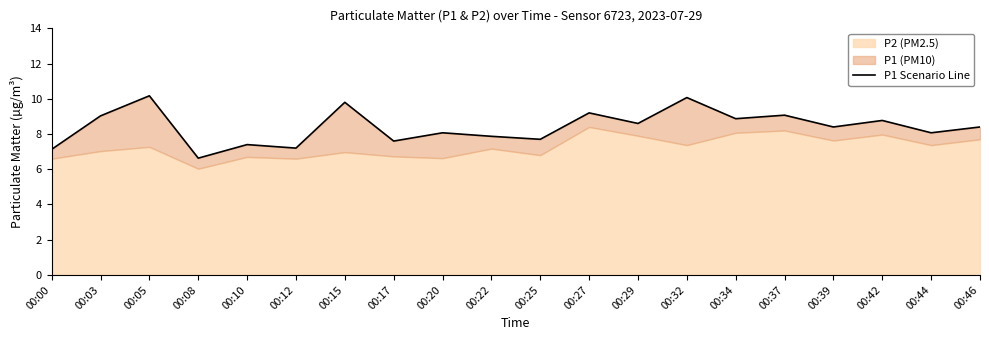

How many points are higher than both their immediate neighbors (excluding endpoints)?

8